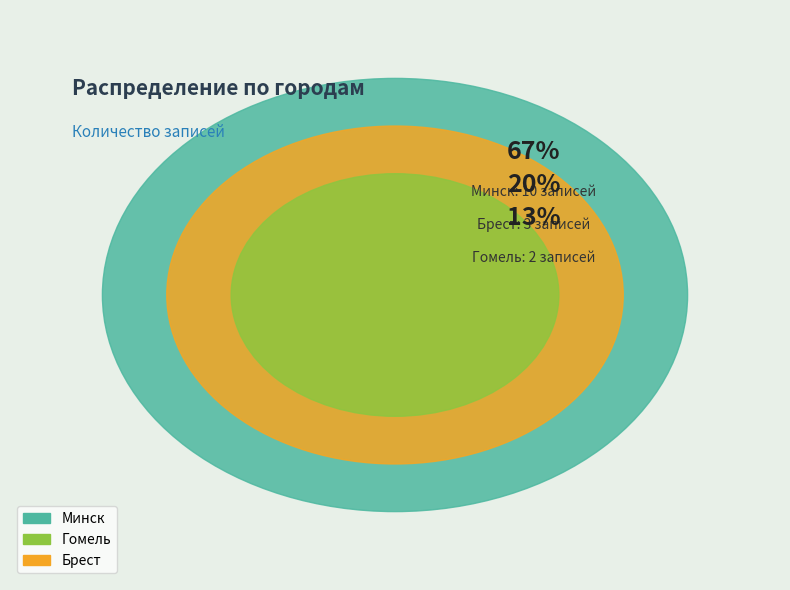

Is it true that Гомель is 13% of the pie?

True